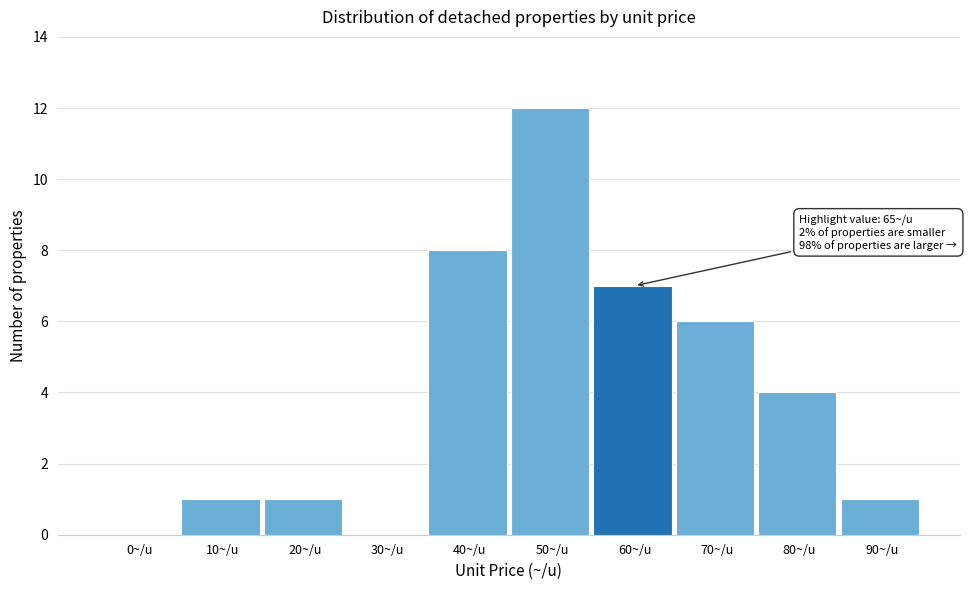

Reading left to right, what are all the values shown in this chart?

0~/u=0	10~/u=1	20~/u=1	30~/u=0	40~/u=8	50~/u=12	60~/u=7	70~/u=6	80~/u=4	90~/u=1